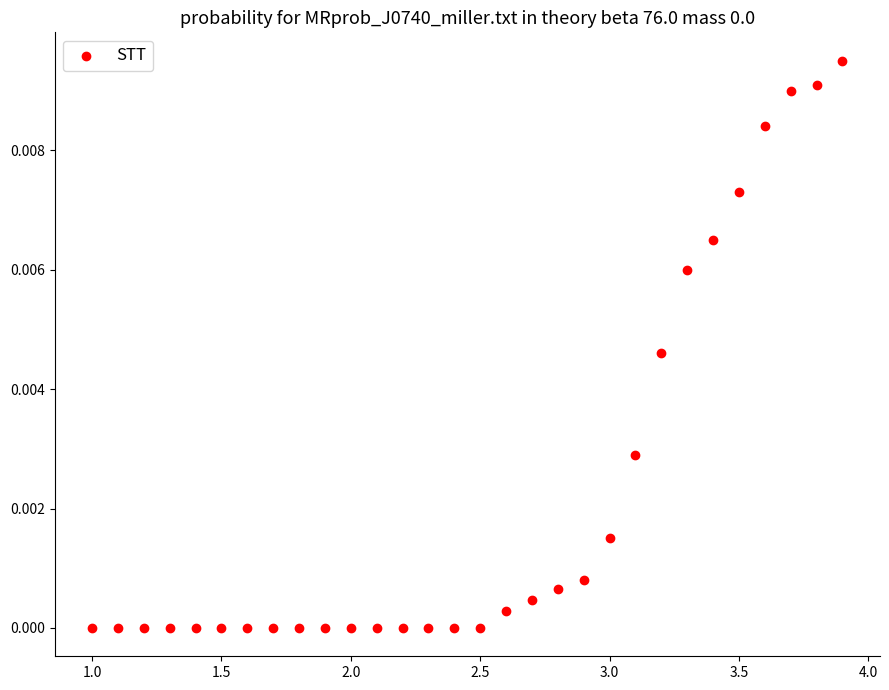

What is the range of X values (max minus min)?

2.9